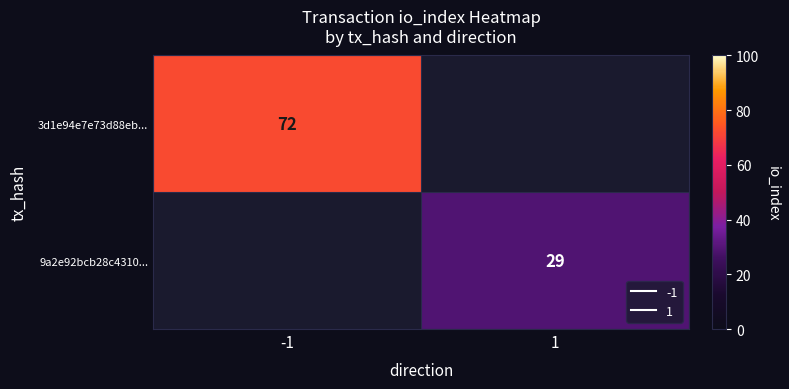

Rank the series by their average value, from highest to lowest.

3d1e94e7e73d88eb..., 9a2e92bcb28c4310...